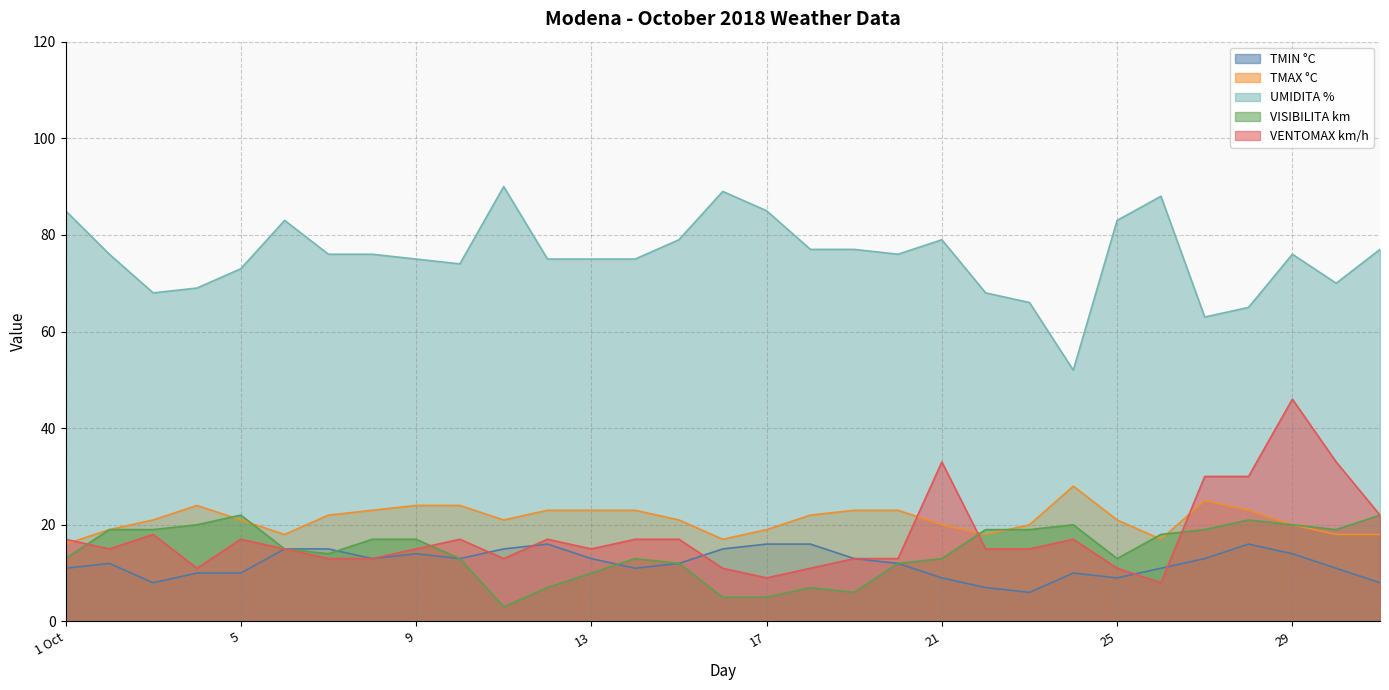

At which category is the sum across all series the highest?

29